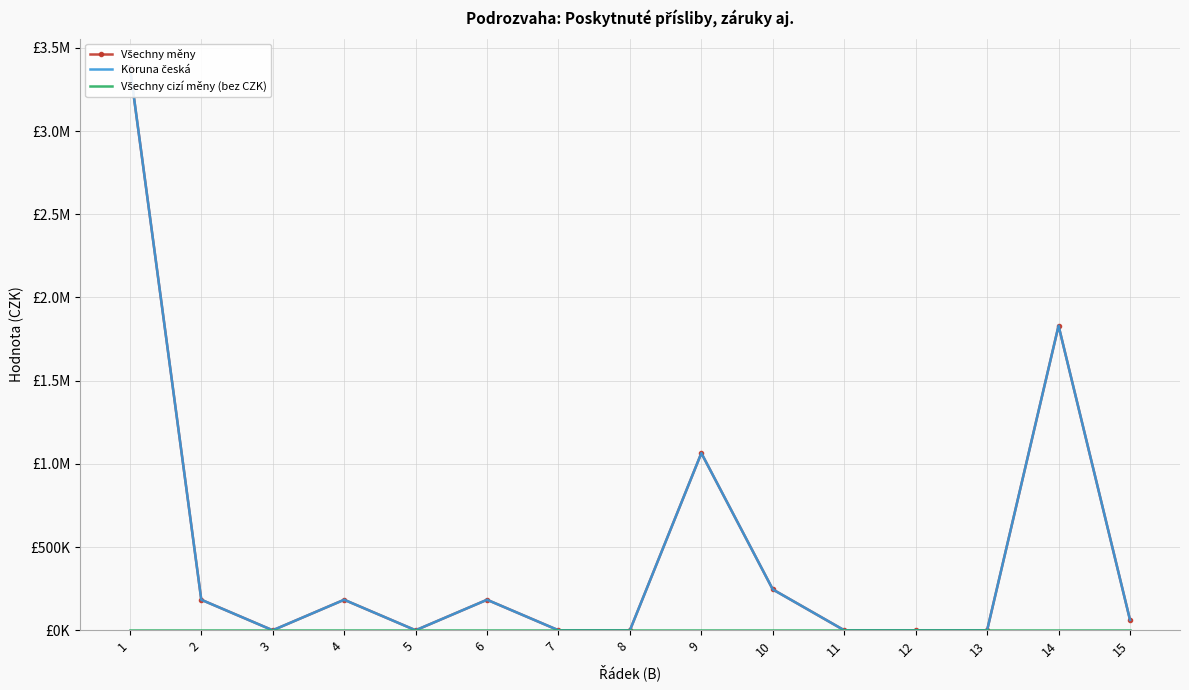

At which category is the sum across all series the highest?

1